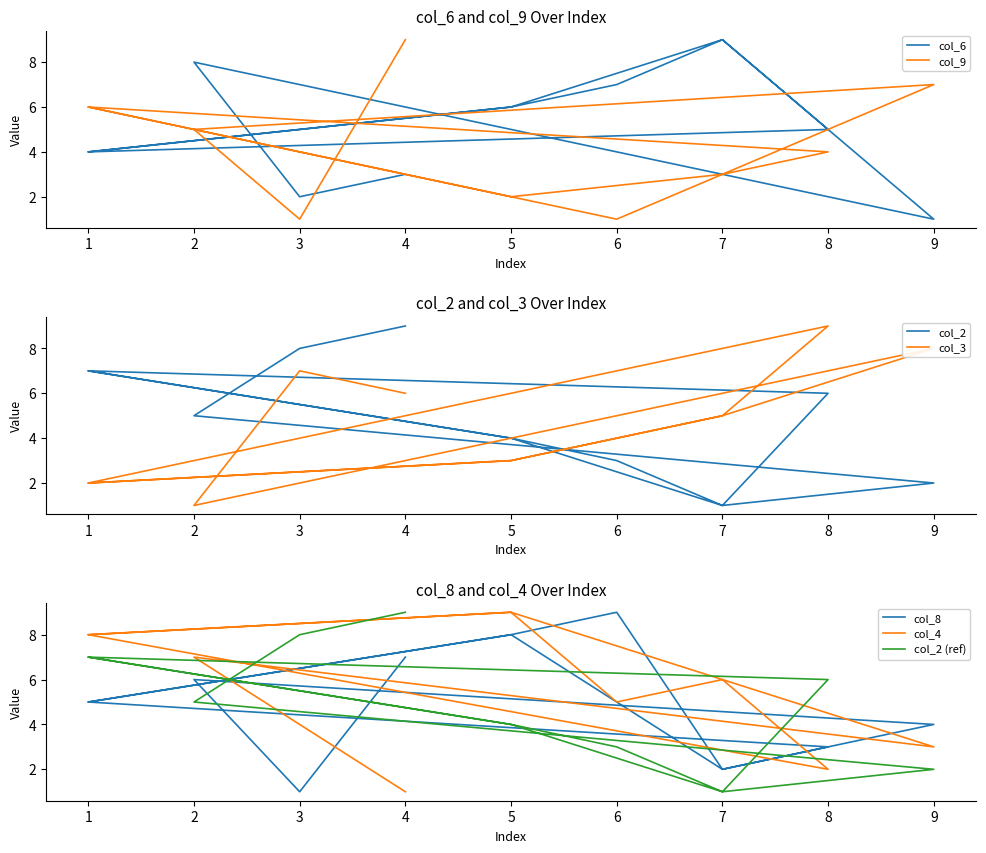

Reading left to right, list all the values displayed in this chart.

col_6: 4	6	9	5	4	6	7	9	1	8	2	3
col_9: 6	2	3	4	6	2	1	3	7	5	1	9
col_2: 7	4	1	6	7	4	3	1	2	5	8	9
col_3: 2	3	5	9	2	3	4	5	8	1	7	6
col_8: 5	8	2	3	5	8	9	2	4	6	1	7
col_4: 8	9	6	2	8	9	5	6	3	7	4	1